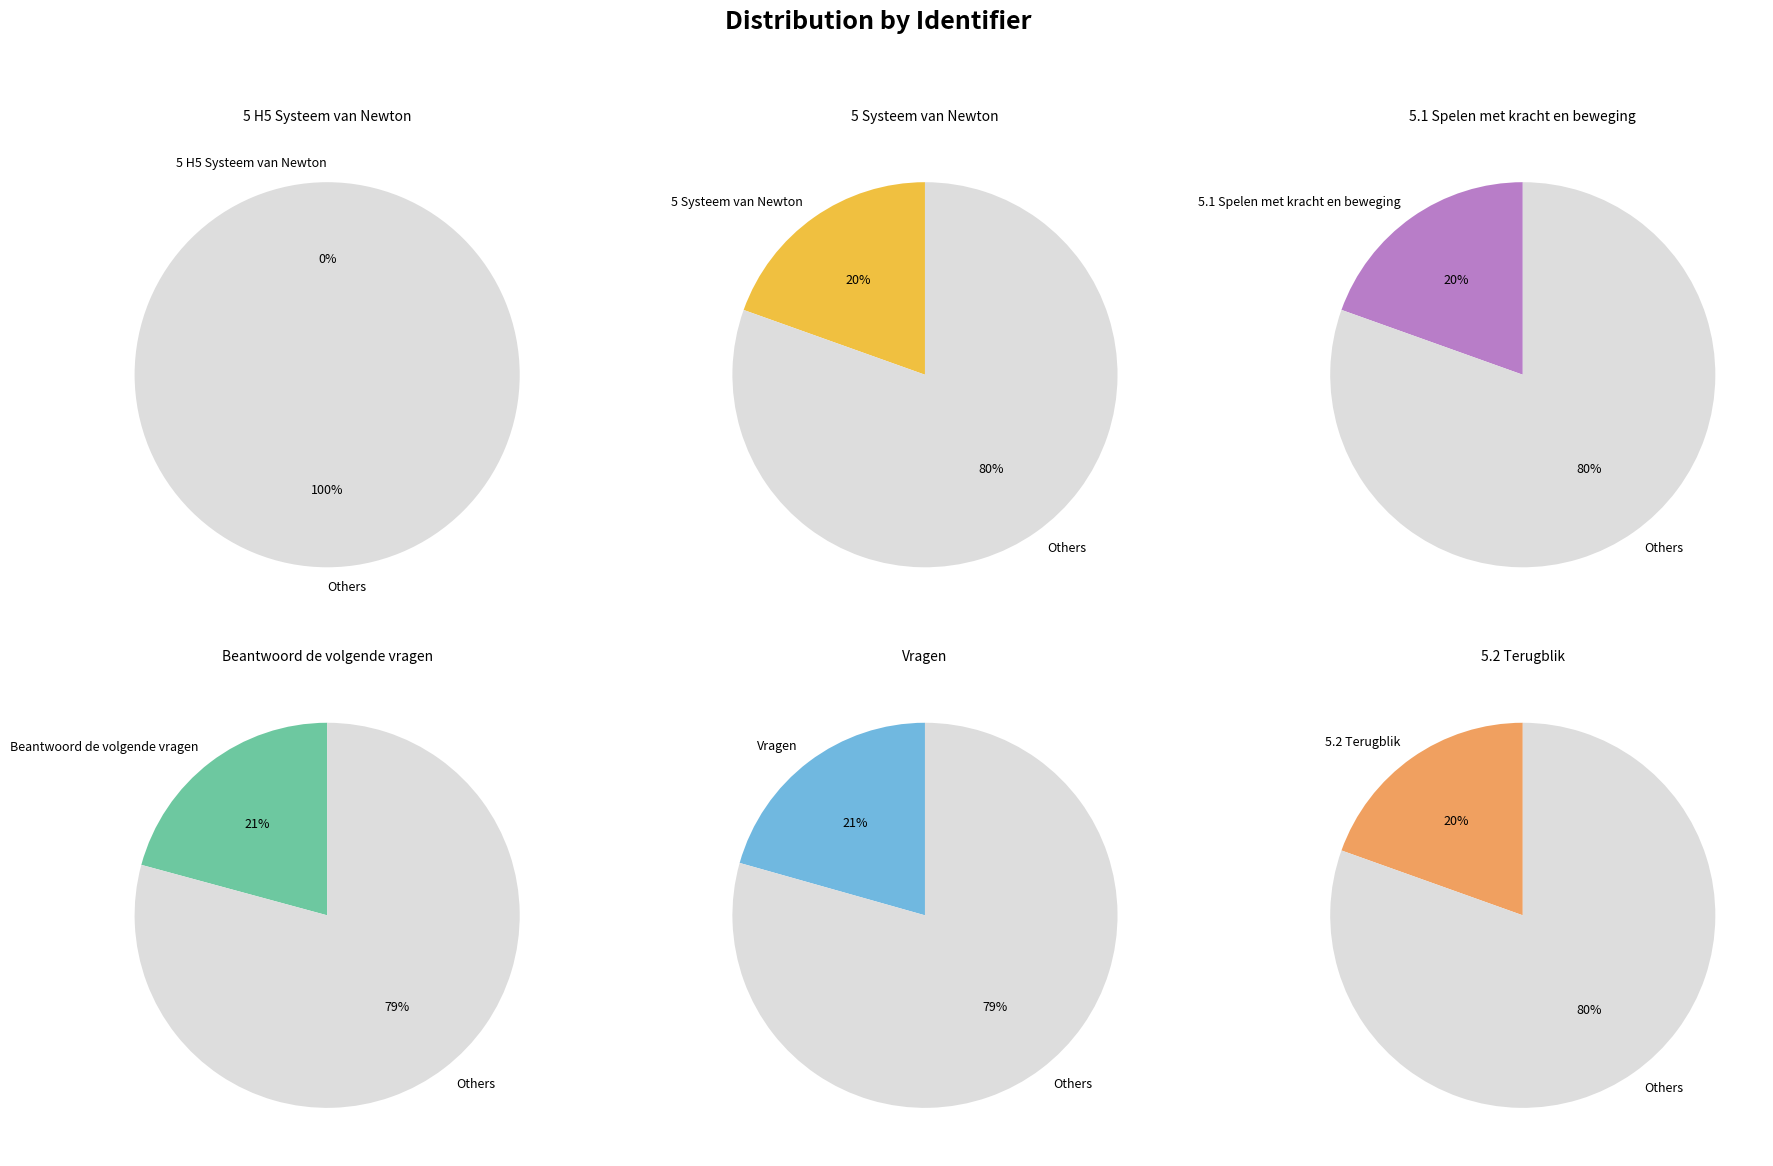

How many segments does this pie chart have?

6